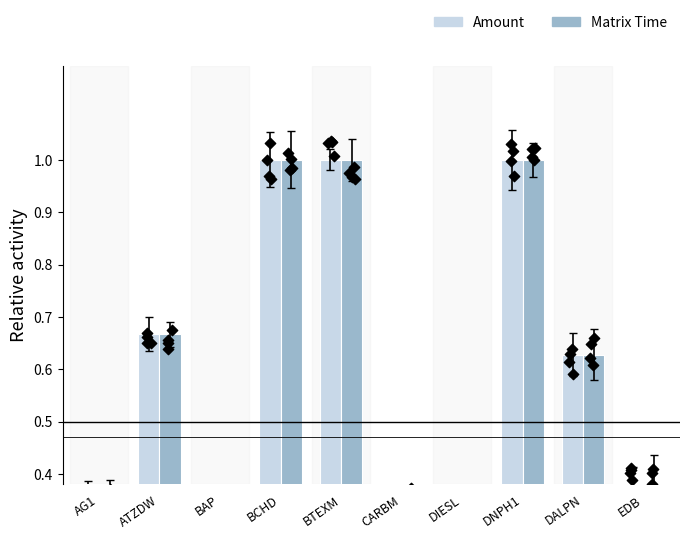

Which series reaches the minimum Y coordinate?

Amount